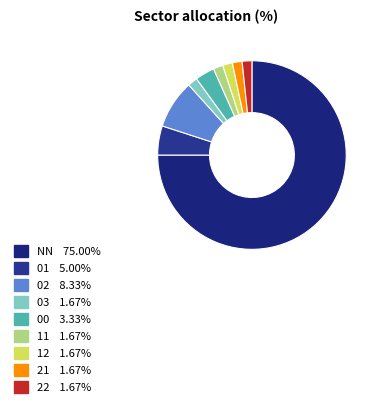

How many slices are in this pie chart?

9